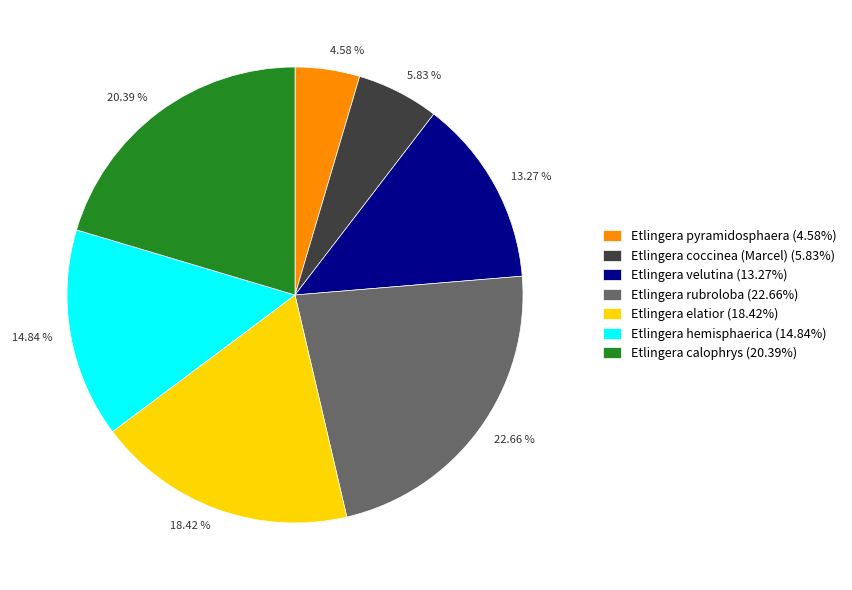

To the nearest percent, what is the difference between the largest and smallest slice percentages?

18%